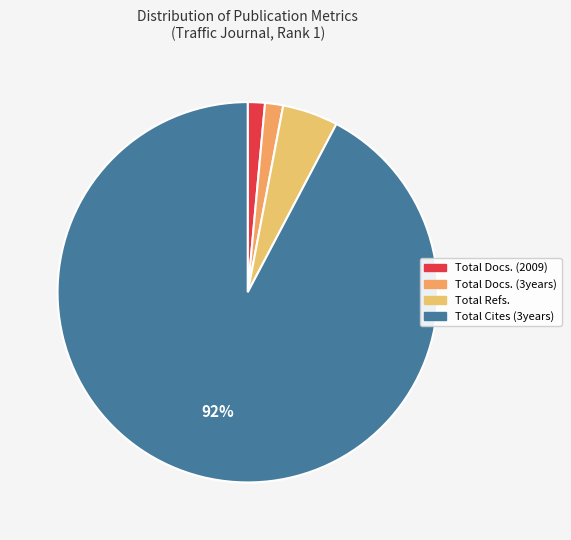

What is the change in value from Total Docs. (3years) to Total Cites (3years)?

+9098